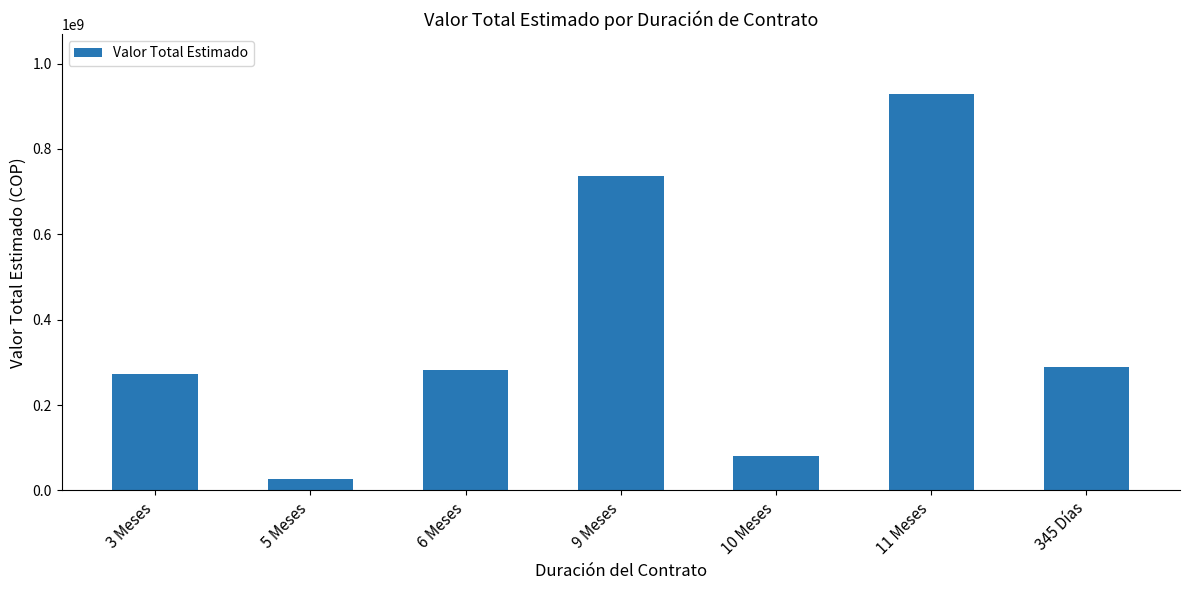

What is the change in value from 6 Meses to 11 Meses?

+647717500